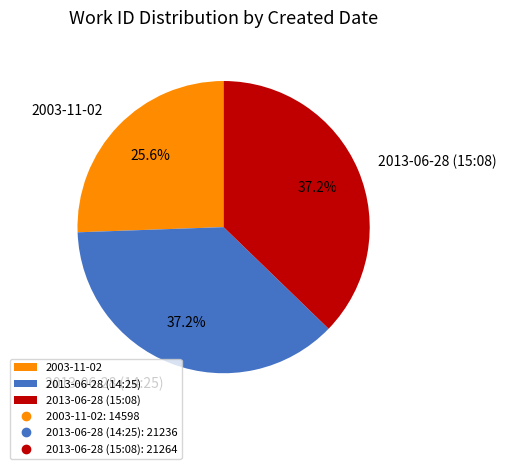

Is there any slice that represents more than half of the pie?

No